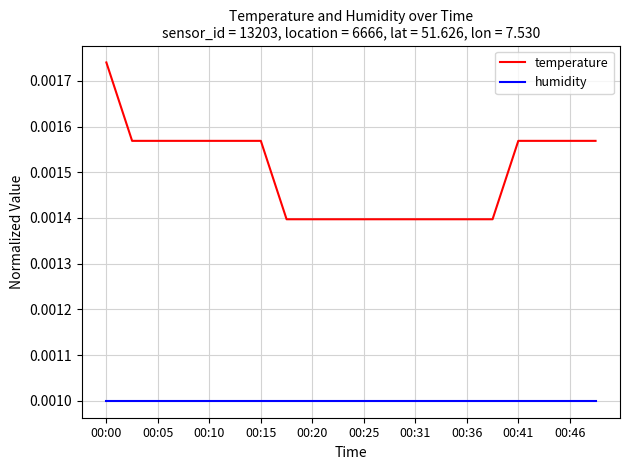

True or false: humidity and temperature intersect in this chart.

False